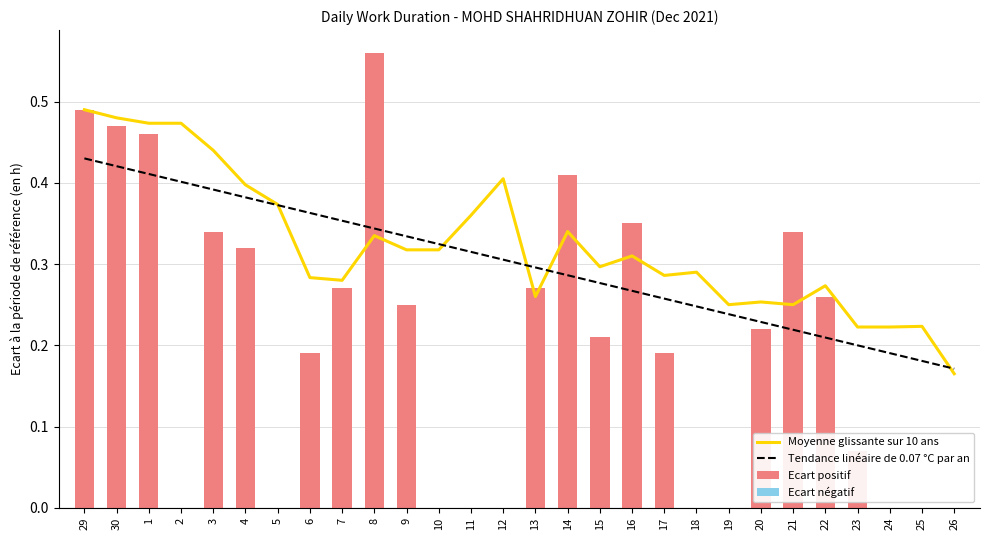

Count the Tendance linéaire de 0.07 °C par an values in the range 0 to 1.

28